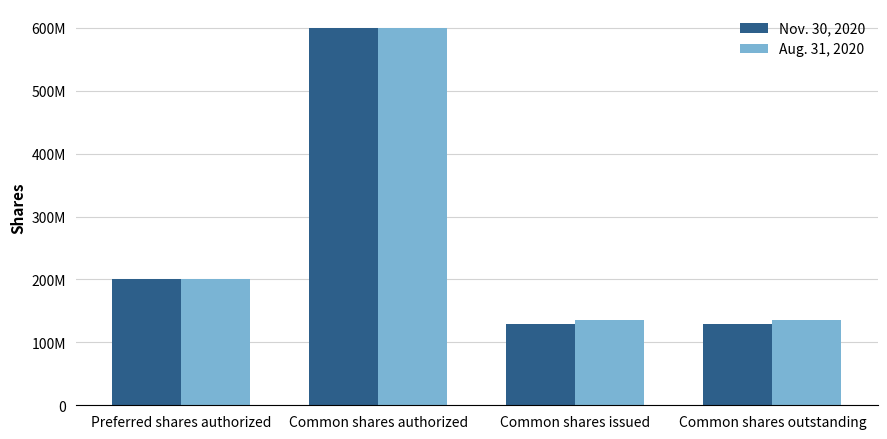

Are the bars horizontal?

No